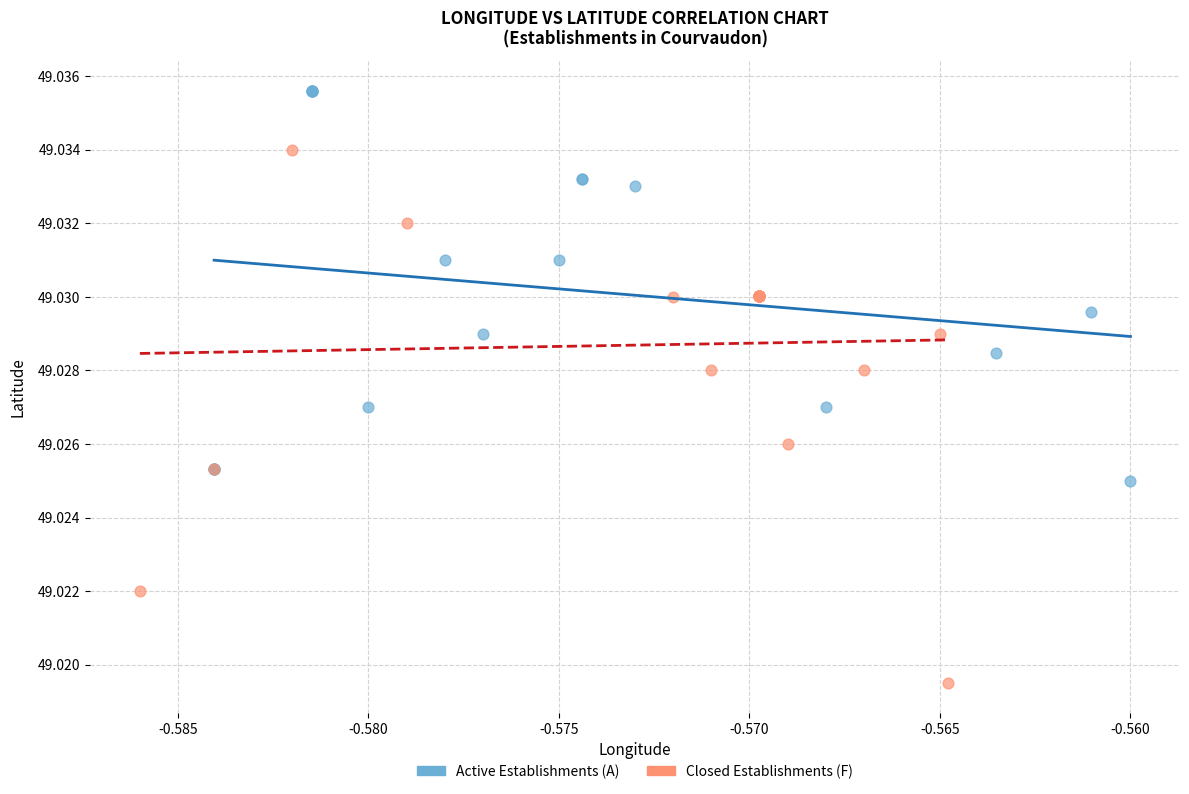

Which series has the widest spread of Y values?

Closed Establishments (F)